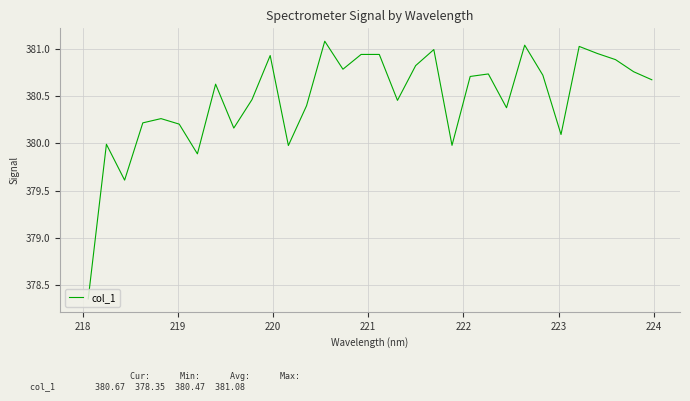

What is the maximum value shown in the chart?

381.1